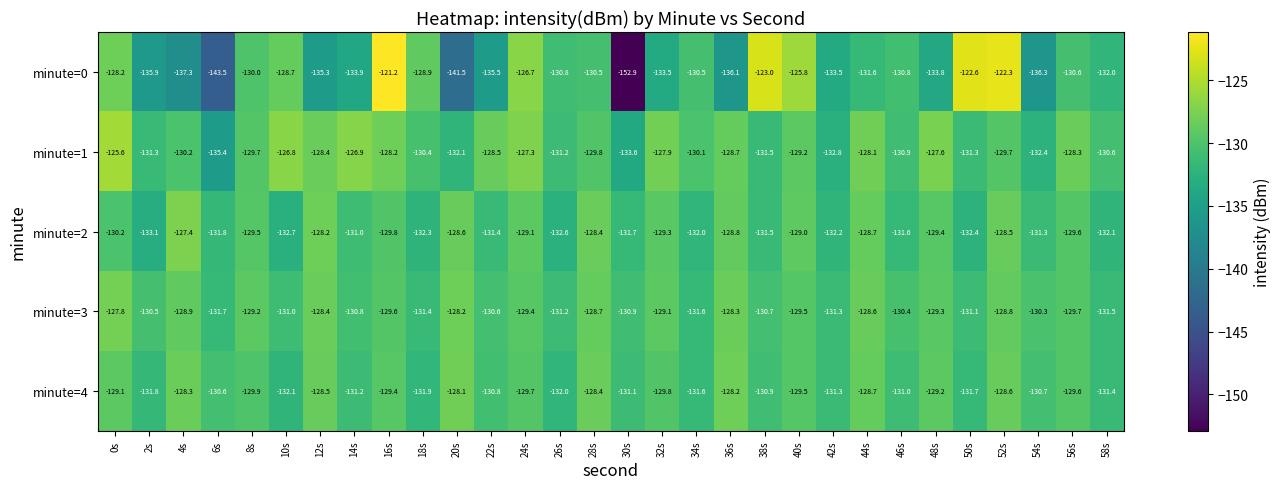

What value does the minute=2 series have at 40s?

-129.0